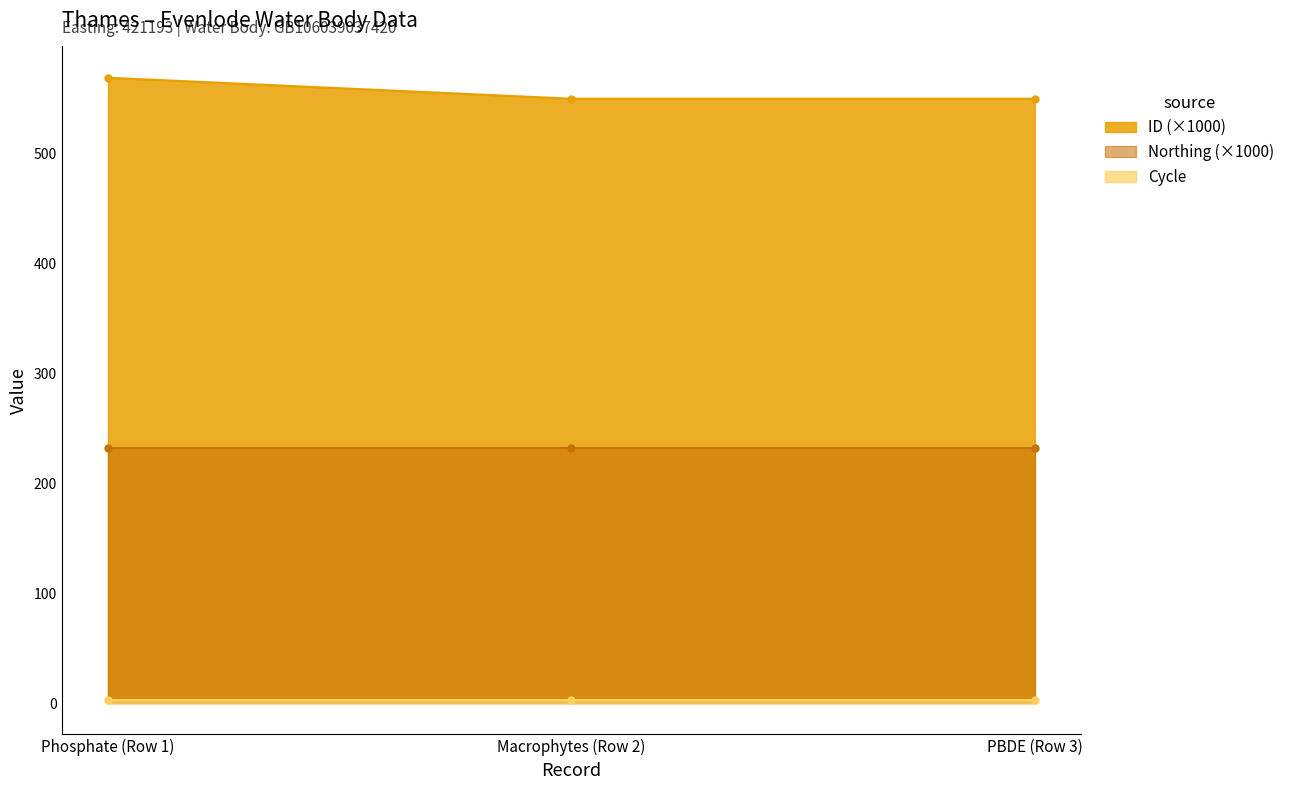

What is the highest value of the Cycle series?

3.0